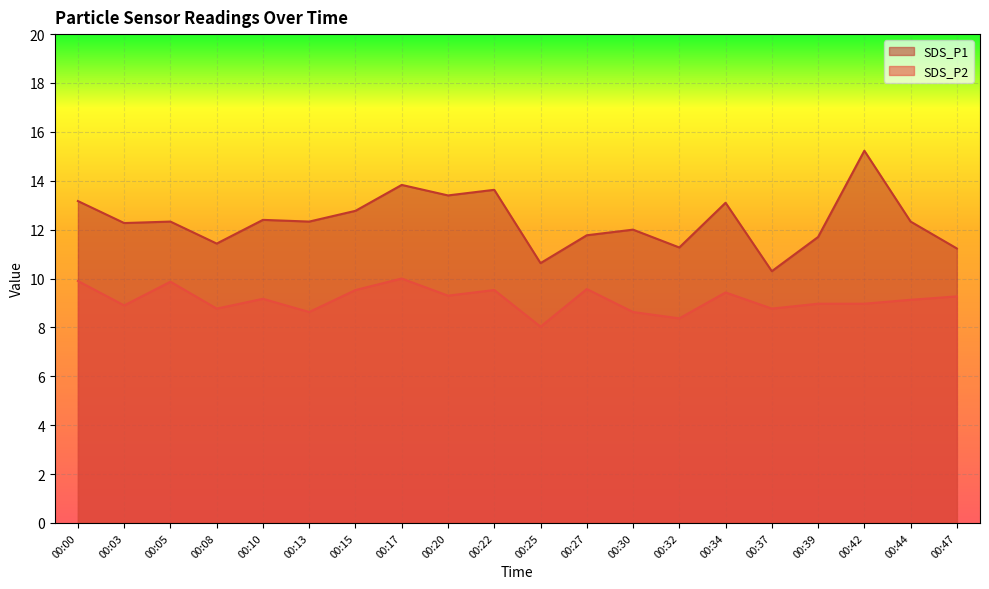

What is the value of the SDS_P1 point at the 16th from the left?

10.3